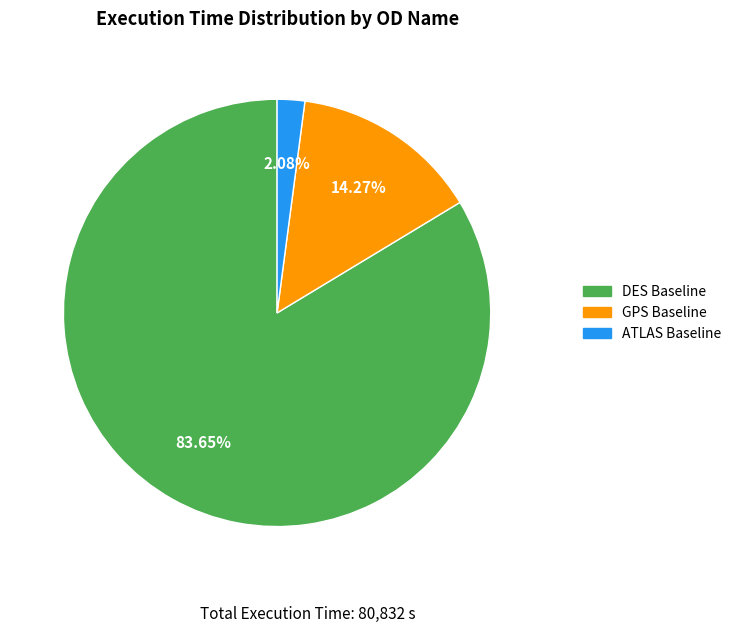

What is the smallest slice in the pie chart?

ATLAS Baseline